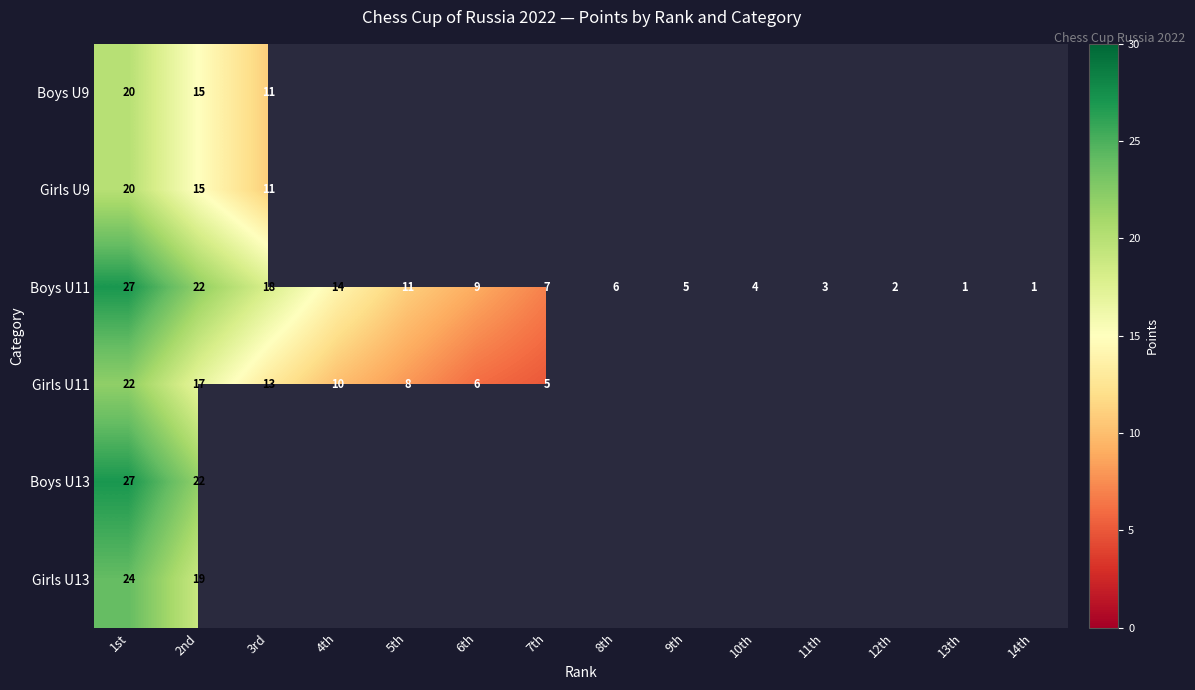

What is the spread (max minus min) of values at 2nd?

7